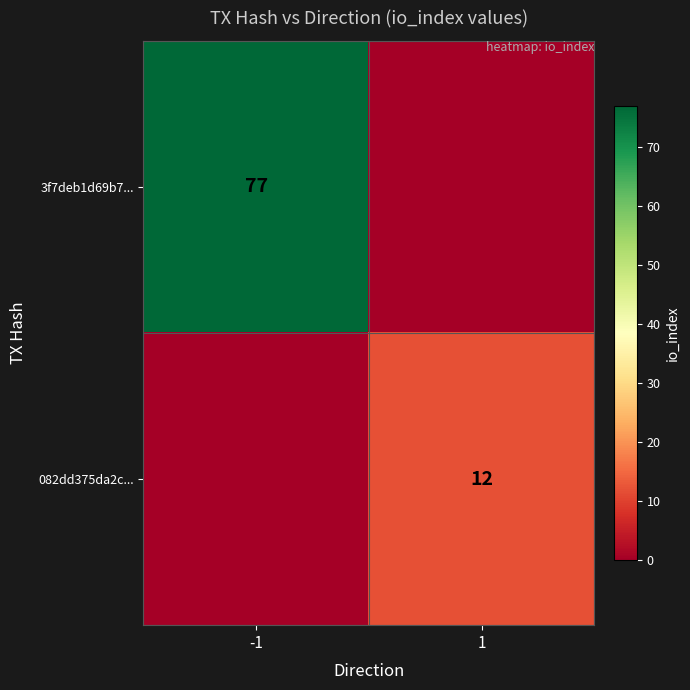

Is it true that 082dd375da2c... equals 12 at 1?

True